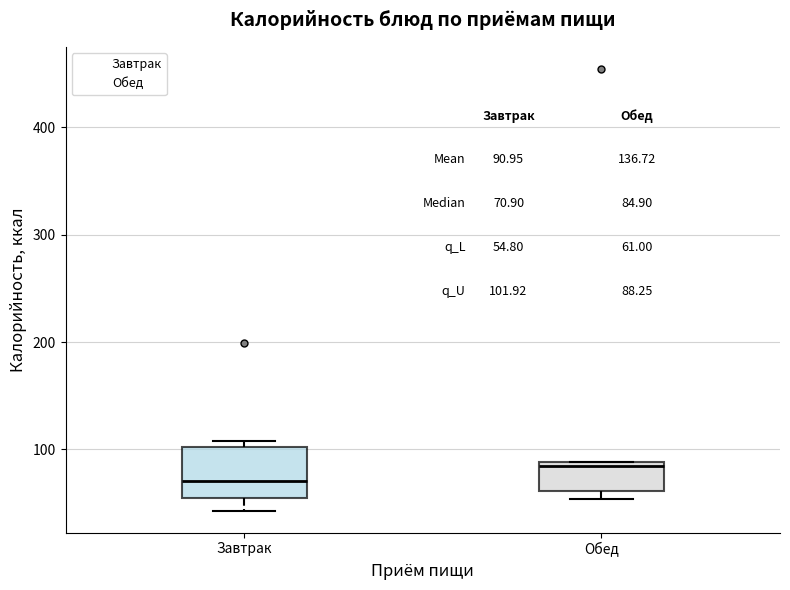

Which box is the tallest, from its lower edge to its upper edge?

Завтрак